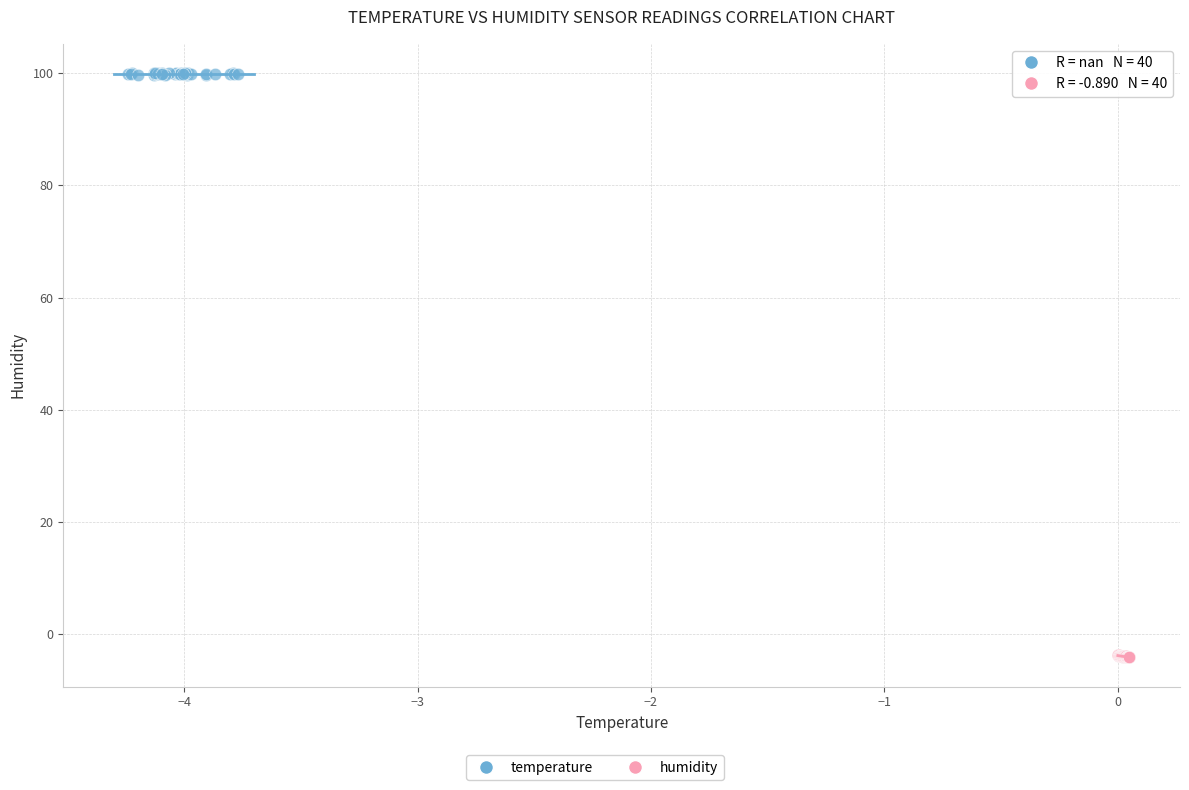

Which series contains the highest Y value?

temperature